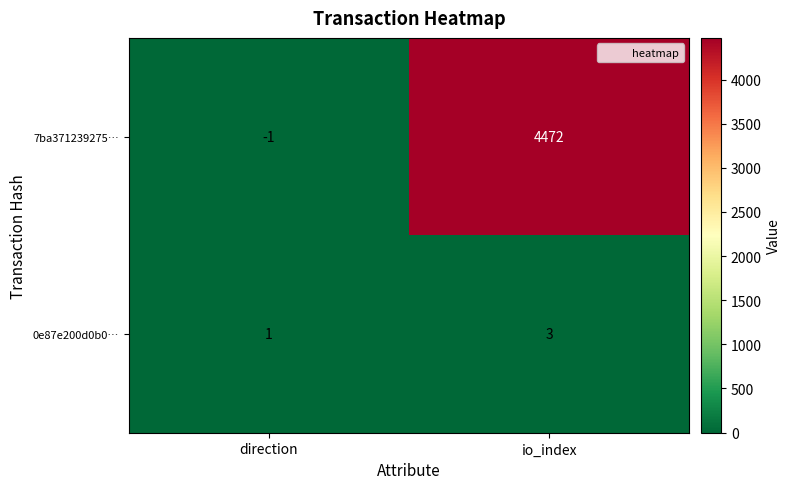

Rank the series at io_index from highest to lowest value.

7ba371239275…, 0e87e200d0b0…